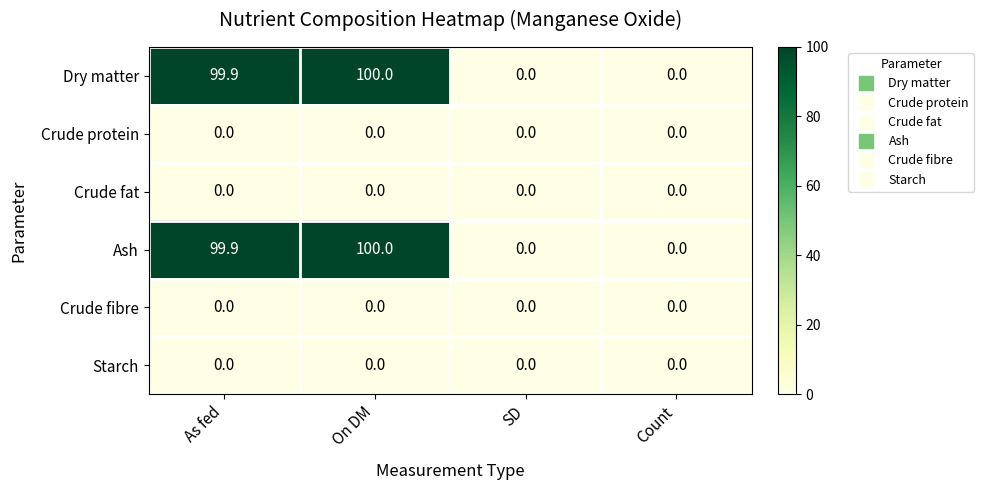

Which label corresponds to the largest value in the chart?

On DM